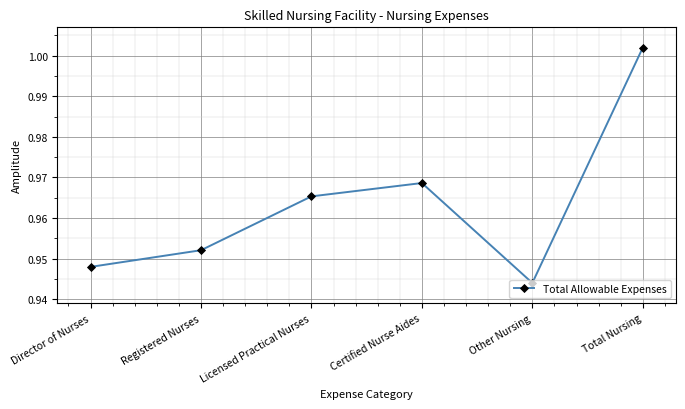

At which category does the data reach its first local valley?

Other Nursing